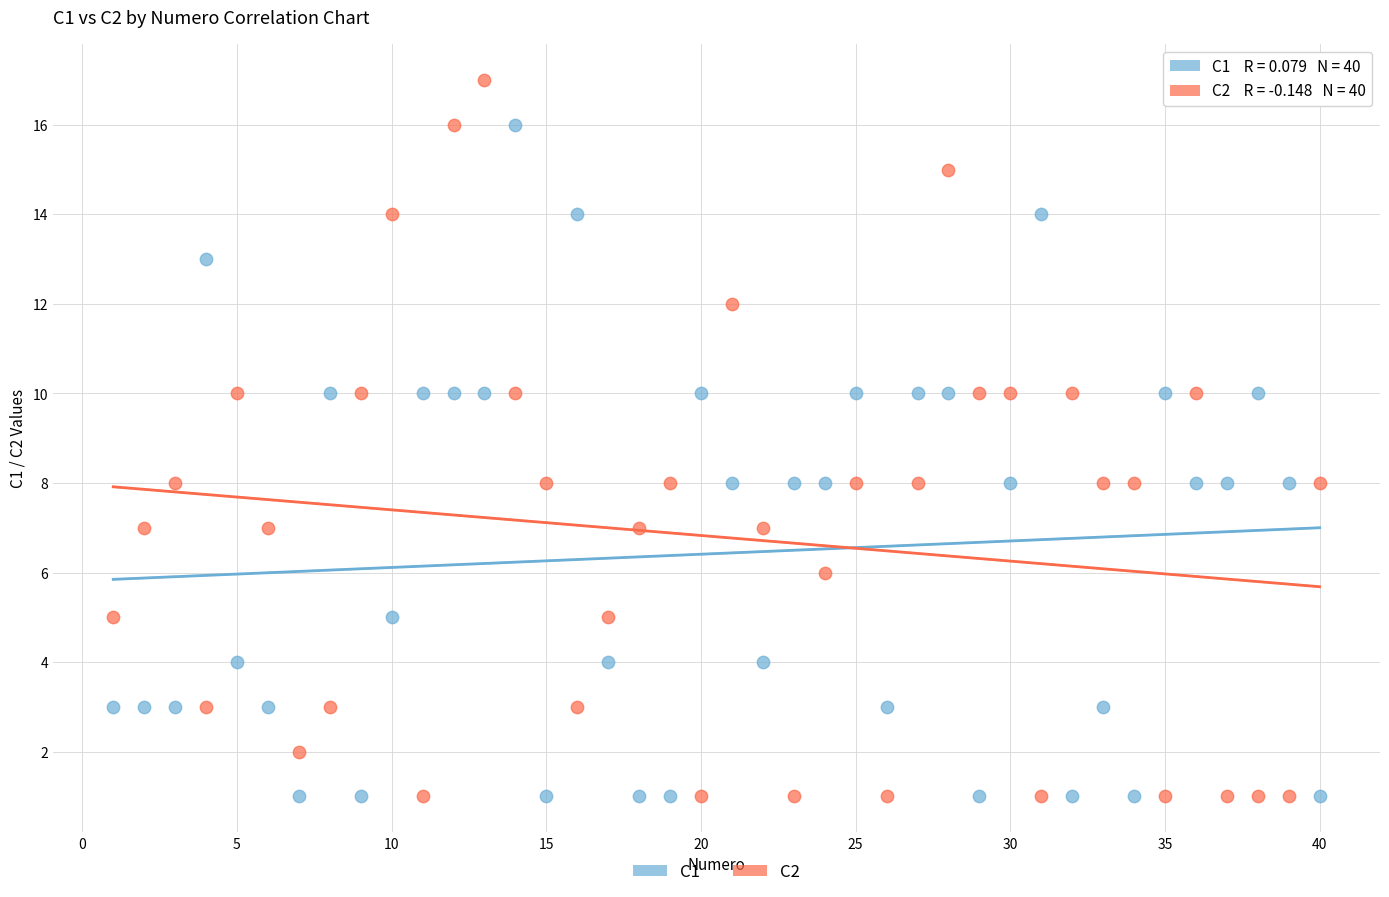

Across all data points, what is the range of X values (max minus min)?

39